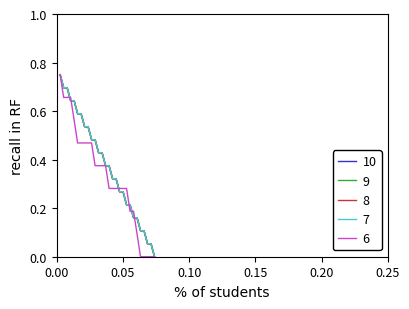

Does the chart display data point markers on the line(s)?

No